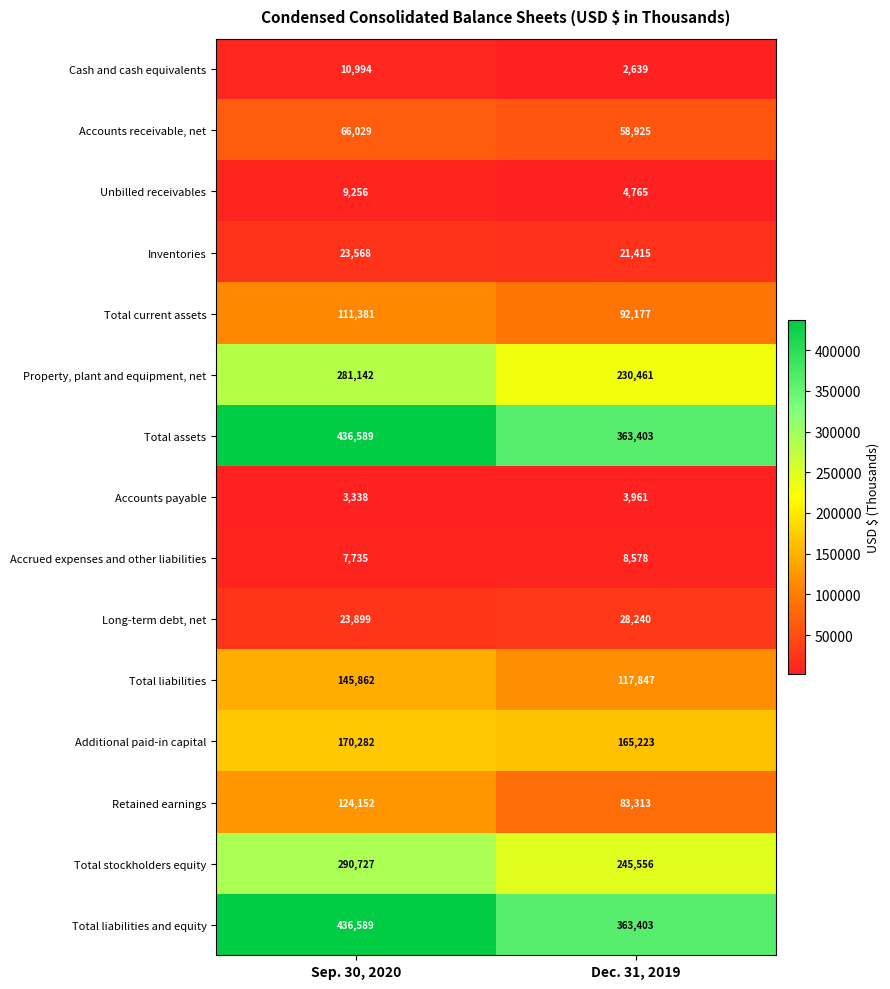

What is the sum of the Cash and cash equivalents values at Sep. 30, 2020 and Dec. 31, 2019?

13633